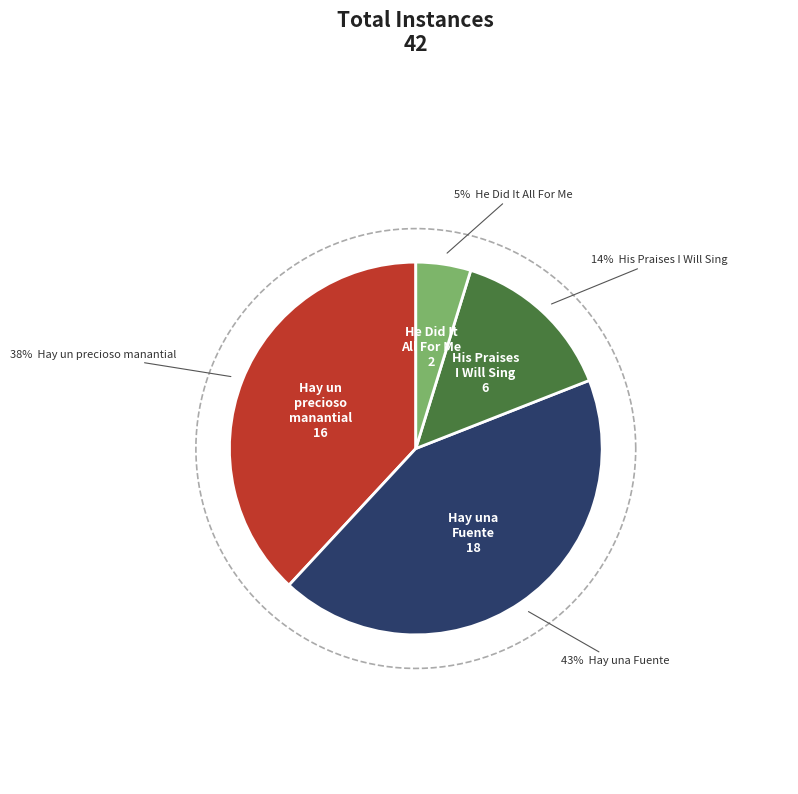

Which has a higher value, His Praises I Will Sing or He Did It All For Me?

His Praises I Will Sing